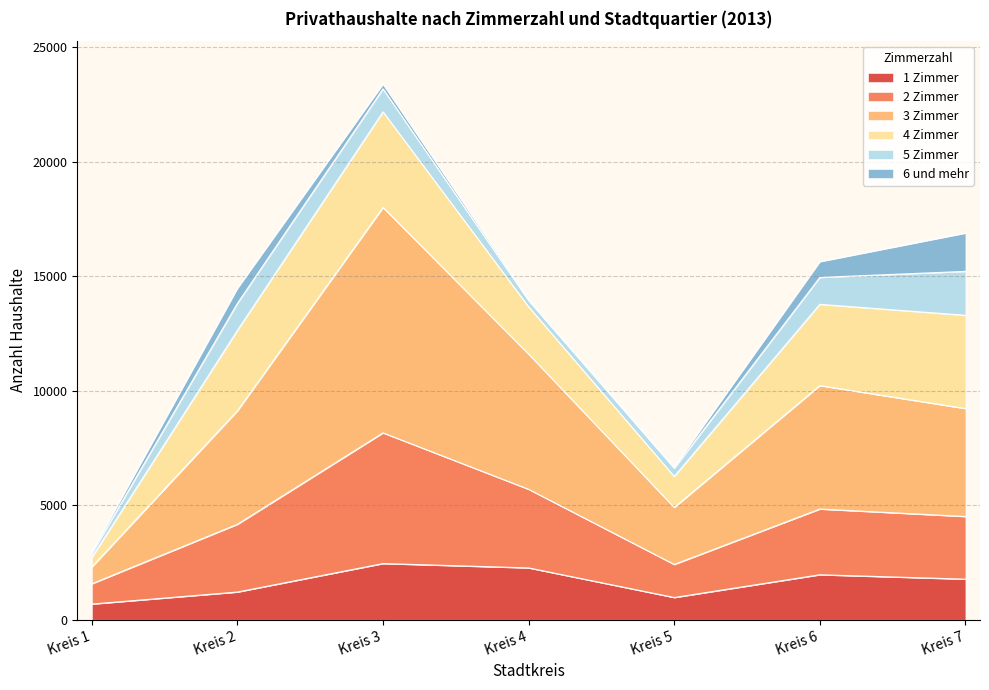

What is the greatest value displayed?

17997